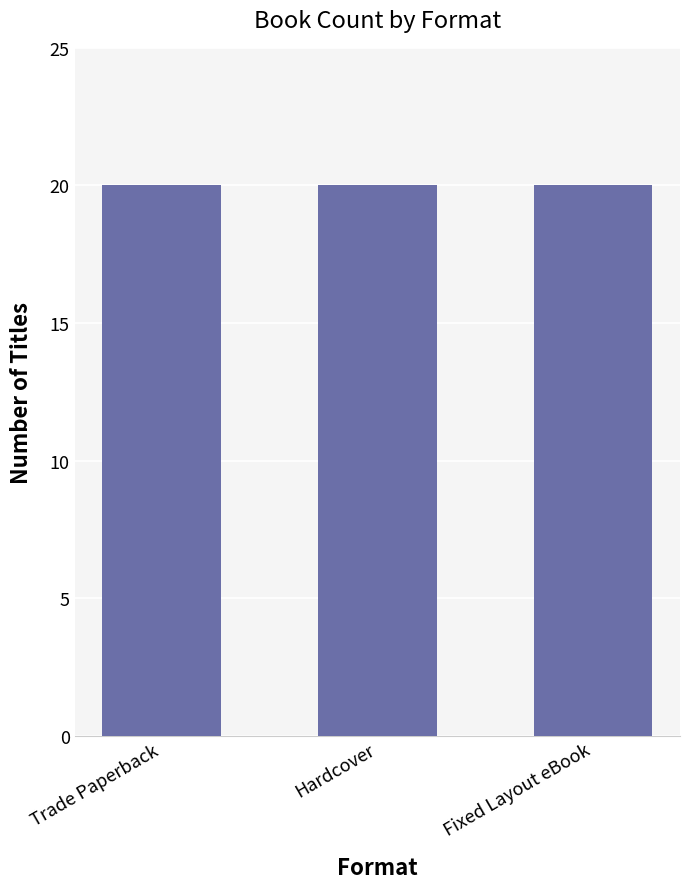

List the labels in order of value, smallest first.

Fixed Layout eBook, Hardcover, Trade Paperback